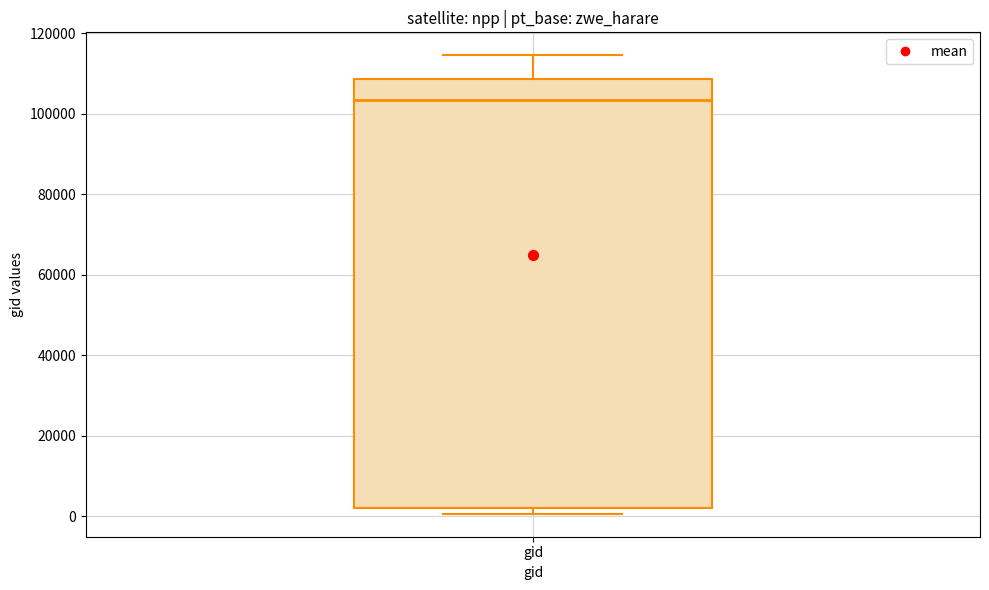

Transcribe this box plot: give where the median line is, the range the box spans, and where the two whiskers end, as read against the y-axis. The values are not printed on the chart, so give them approximately, as read against the axis.

median 104000, box 2000 to 108000, whiskers 0 to 114000